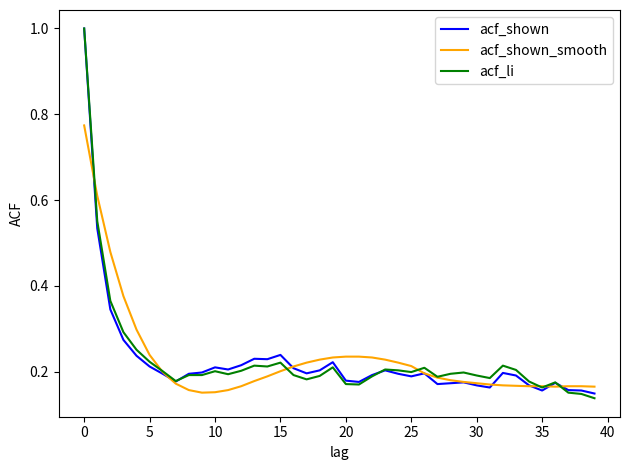

What is the maximum value shown in the chart?

1.0